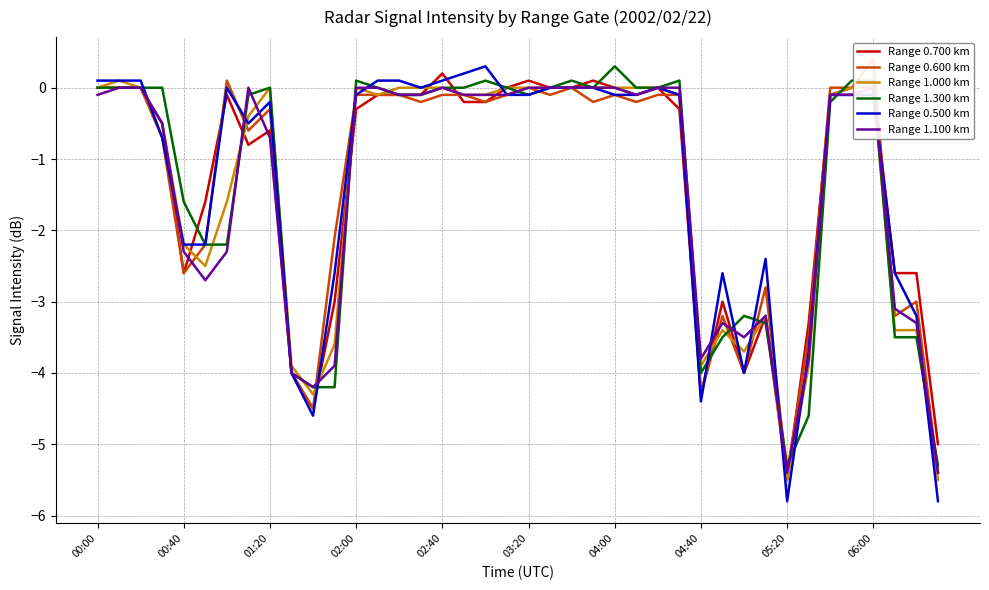

What is the difference between the maximum and minimum values in the Range 1.300 km series?

5.6